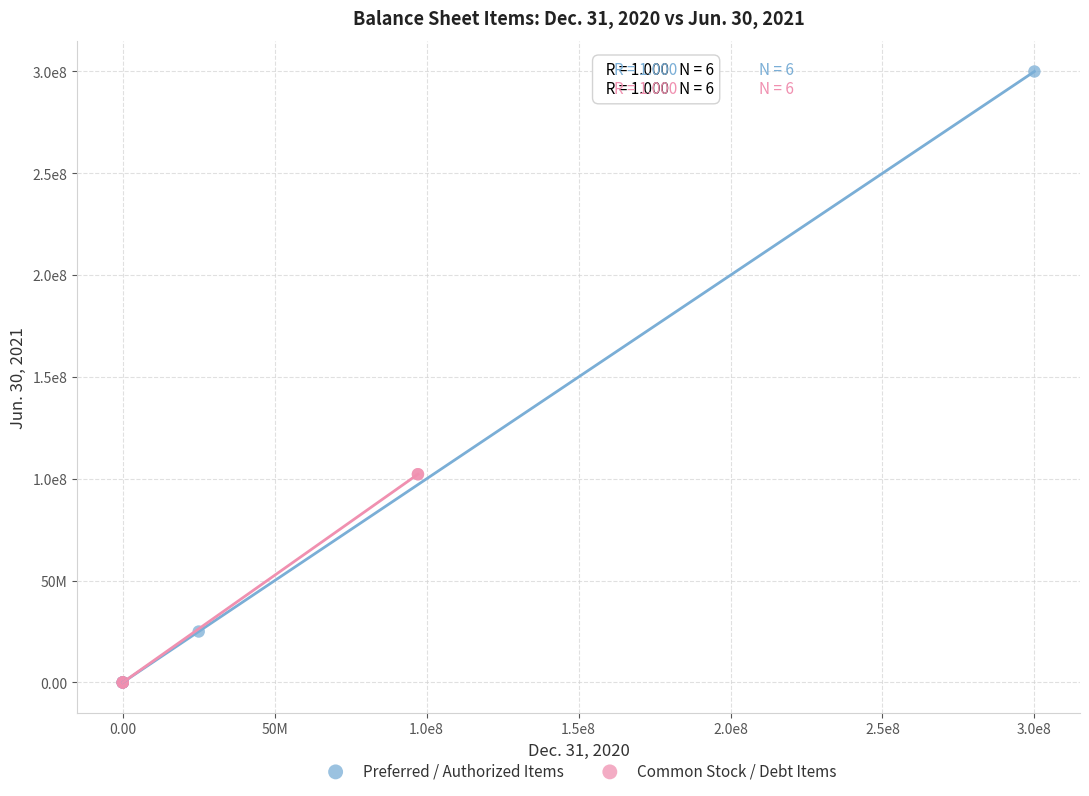

What are all the series names shown in the legend?

Preferred / Authorized Items, Common Stock / Debt Items